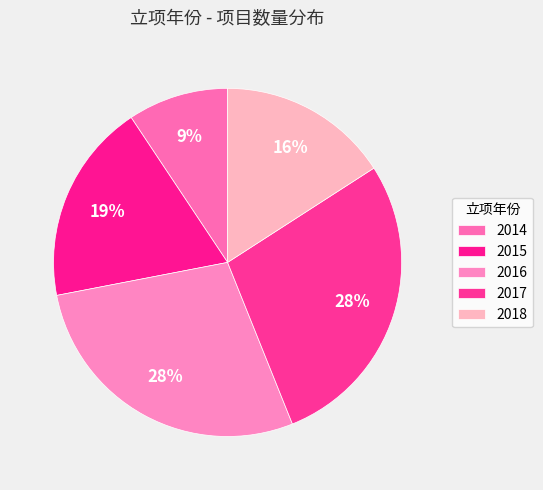

True or false: 2014 accounts for 15% of the total.

False